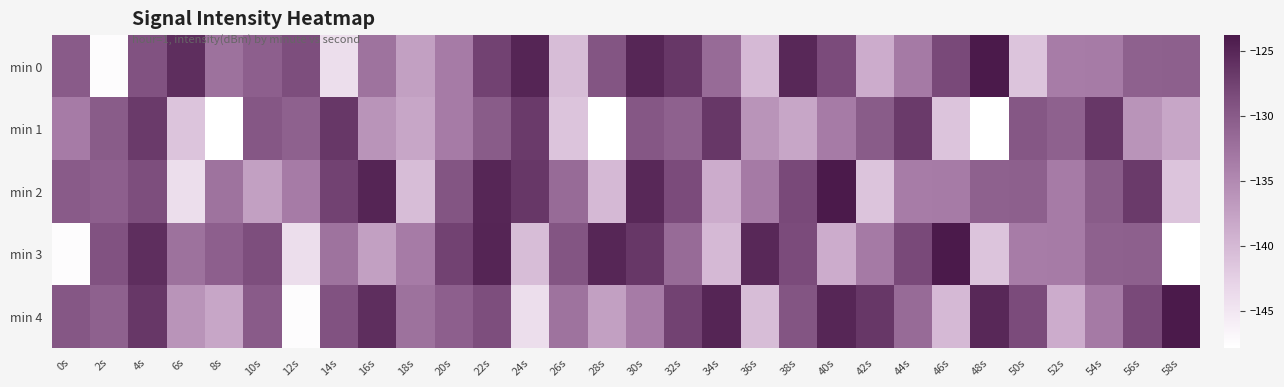

Which series changed the most between 20s and 24s?

min 4